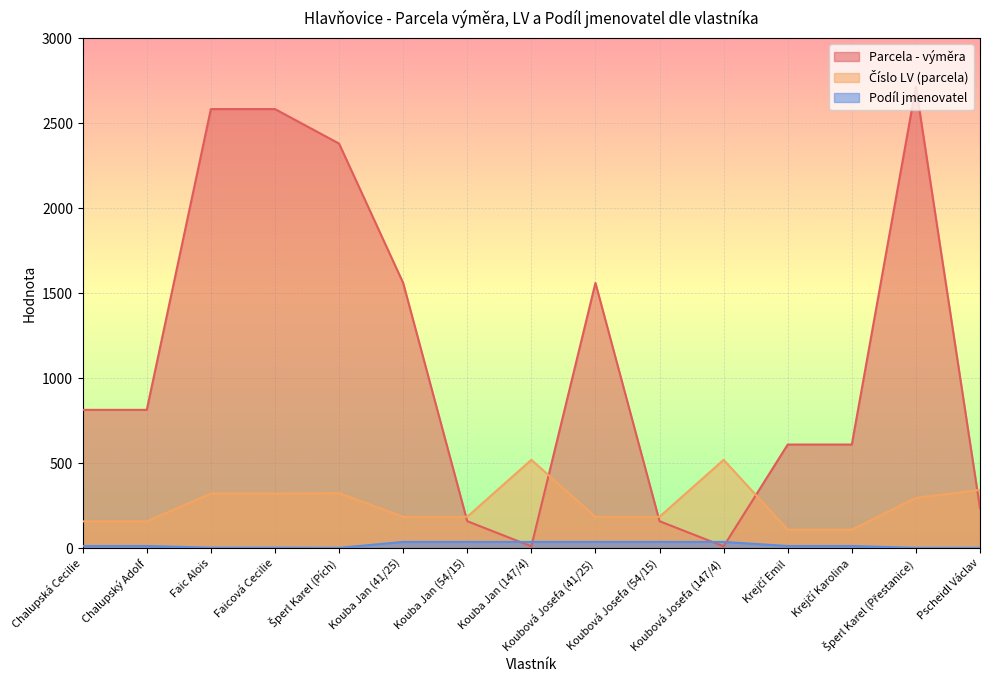

What is the label of the 4th point from the left?

Faicová Cecilie